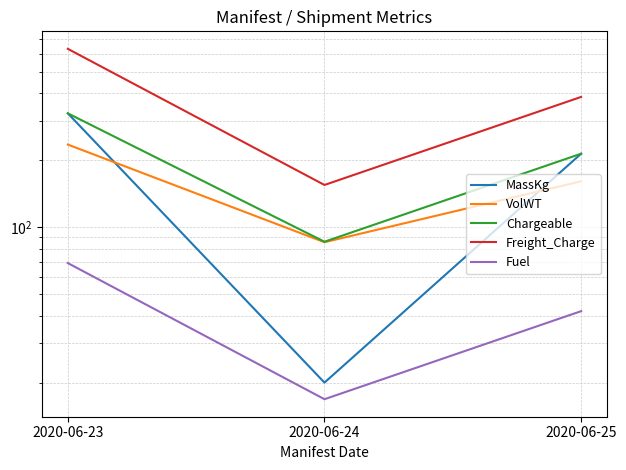

What is the total value across all series at 2020-06-25?

1015.9